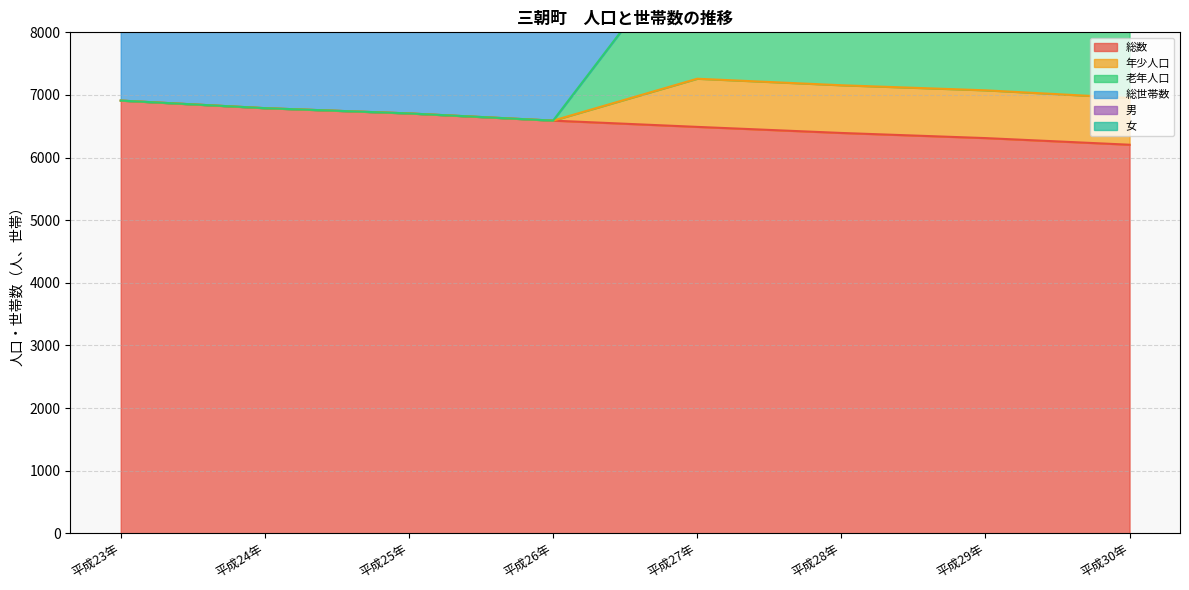

Does the chart have visible grid lines?

Yes